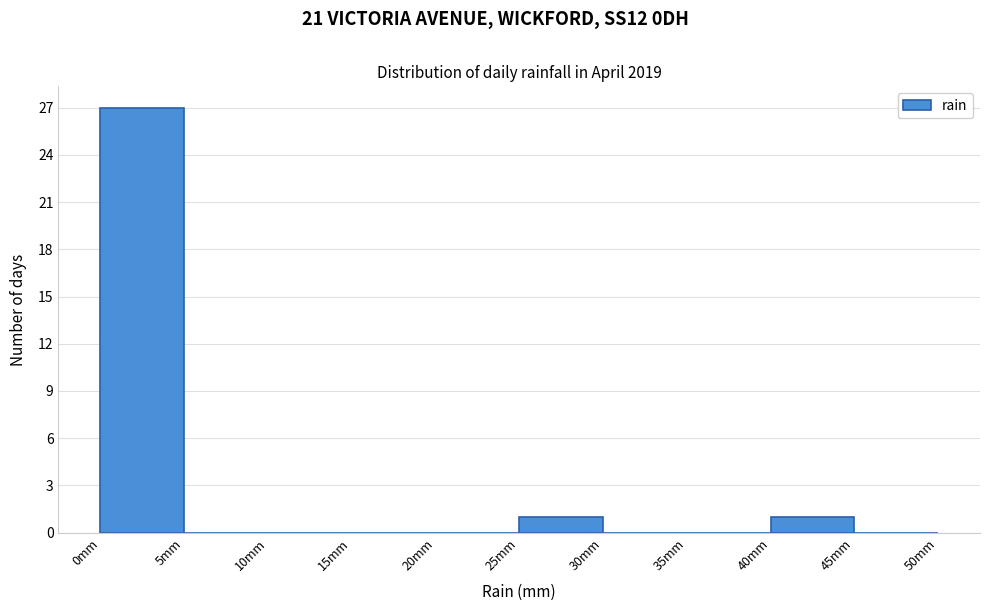

Over which range of the x-axis is the bar tallest?

0 to 5